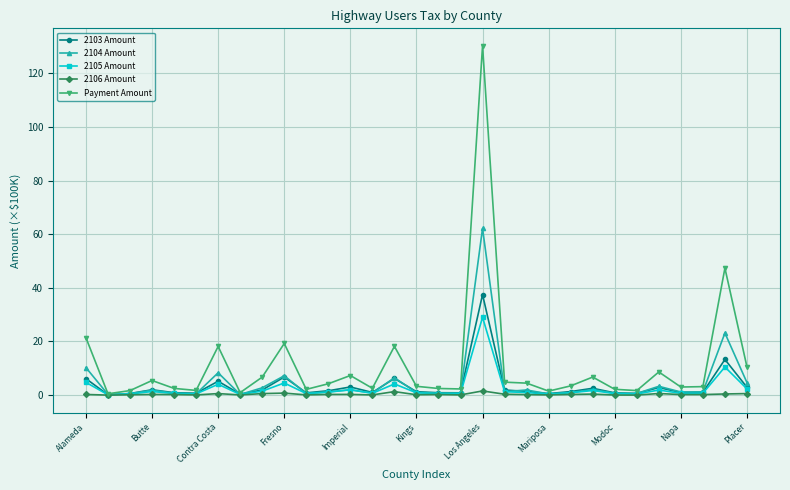

Which series has the largest total across all categories?

Payment Amount